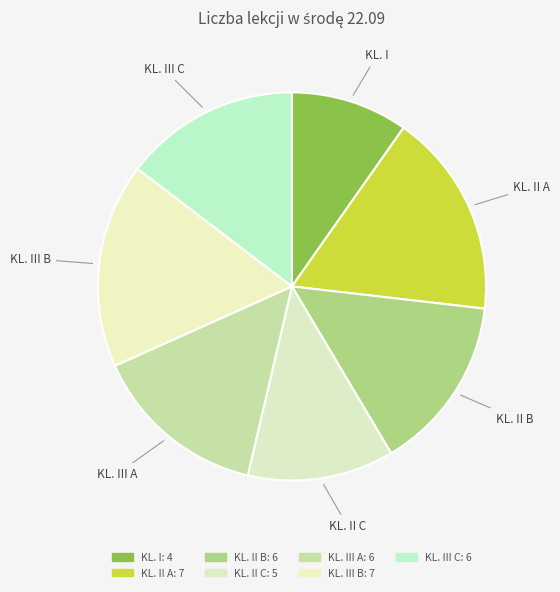

Which category has the smallest portion of the pie?

KL. I